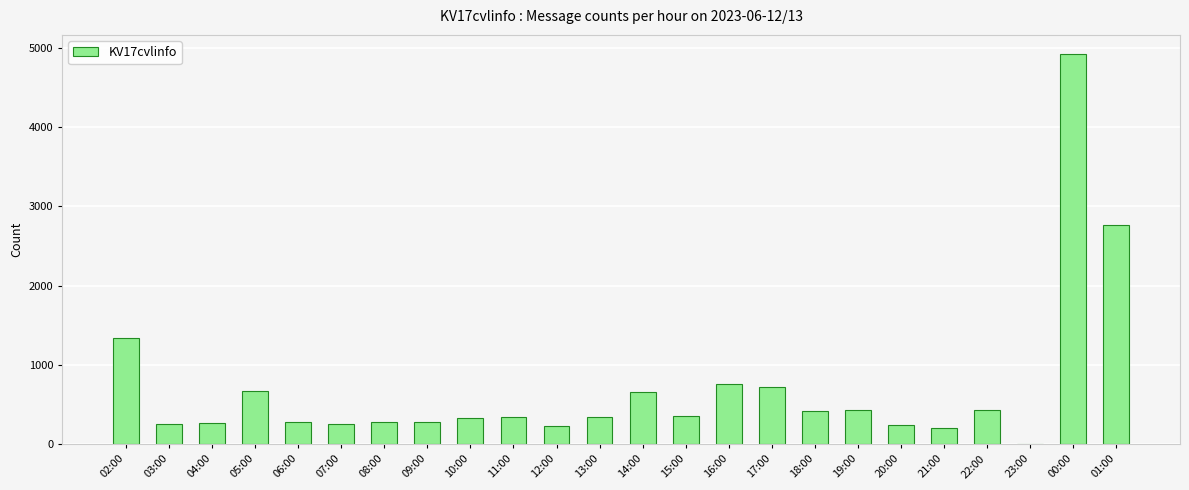

The chart shows a value of 333 at 10:00. True or false?

True